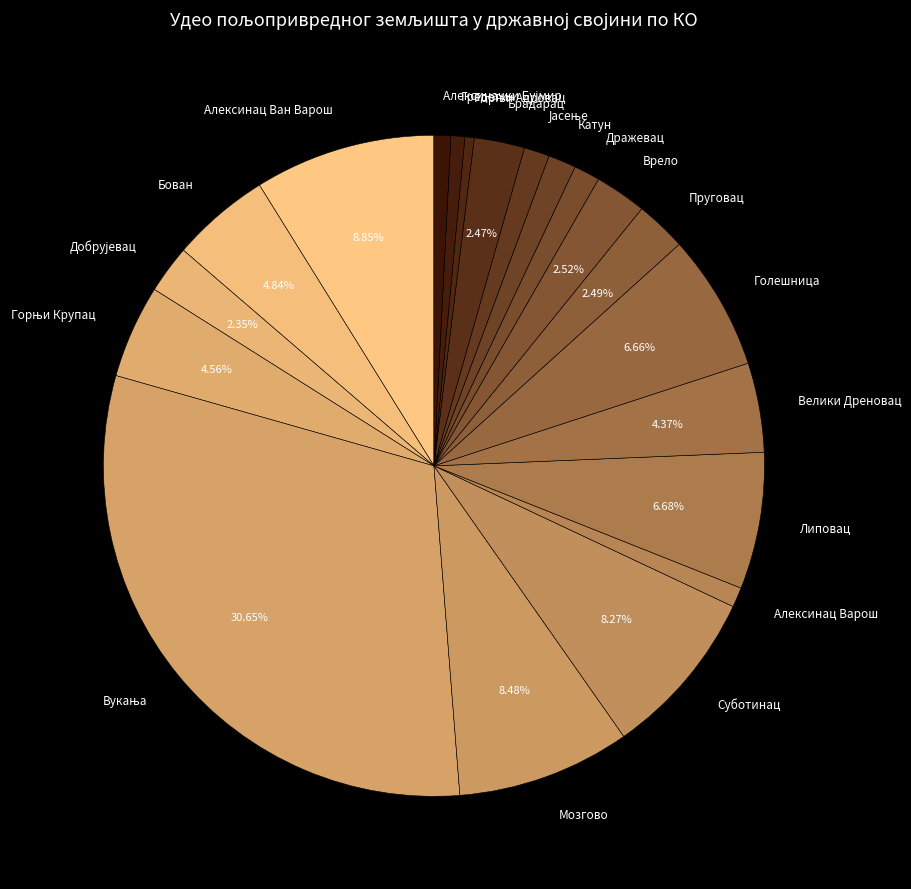

Is there any slice that represents more than half of the pie?

No